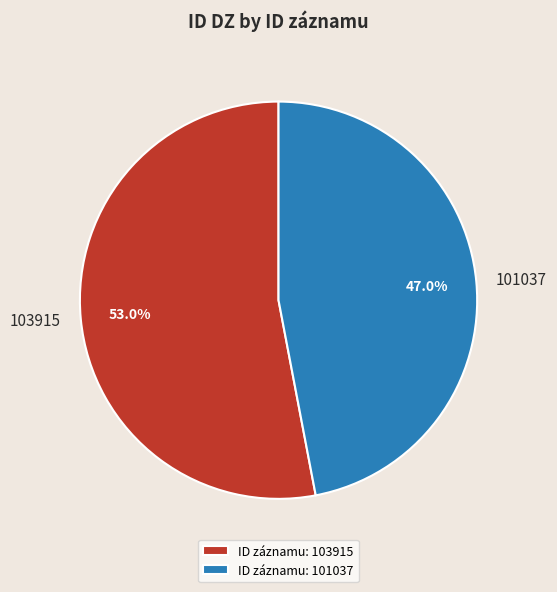

To the nearest percent, what is the difference between the largest and smallest slice percentages?

6%